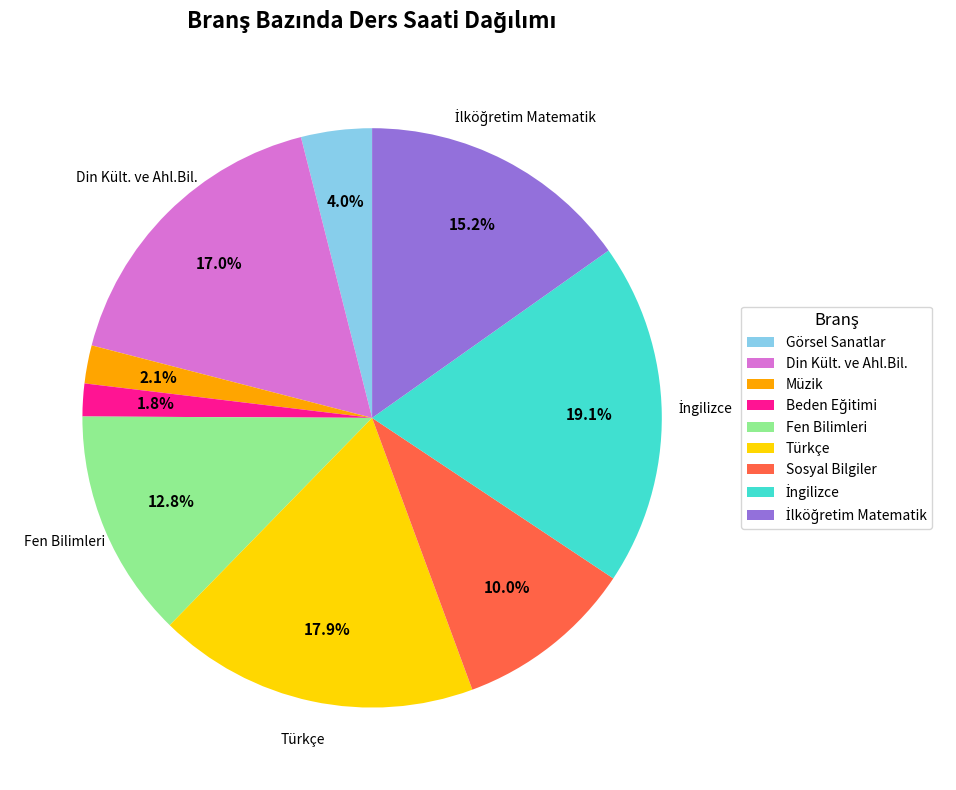

What percentage do Müzik and Din Kült. ve Ahl.Bil. together represent?

19.1%